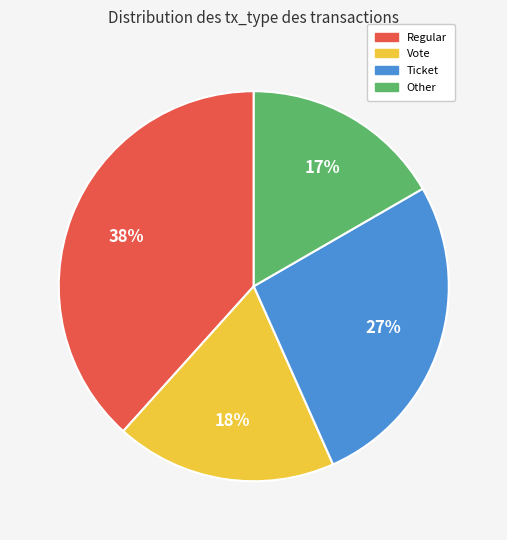

Is the sum of Vote and Ticket greater than half?

No